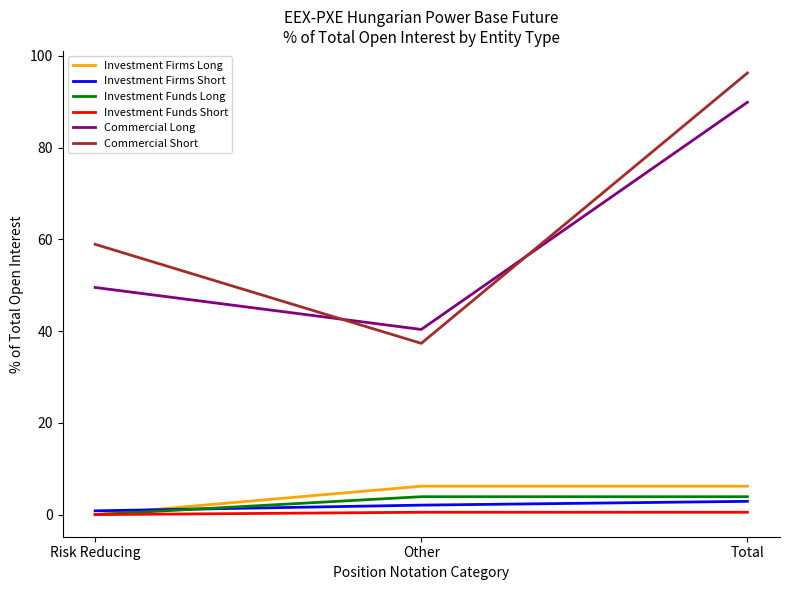

How many values in the Investment Funds Long series are below 3?

1